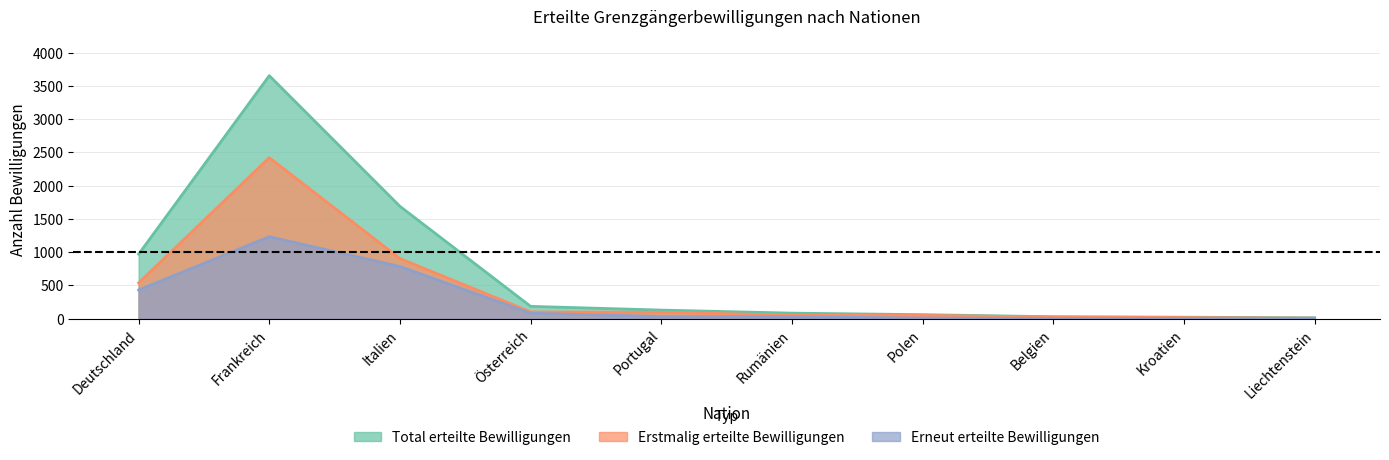

Between Frankreich and Kroatien, which series saw the biggest shift?

Total_erteilte